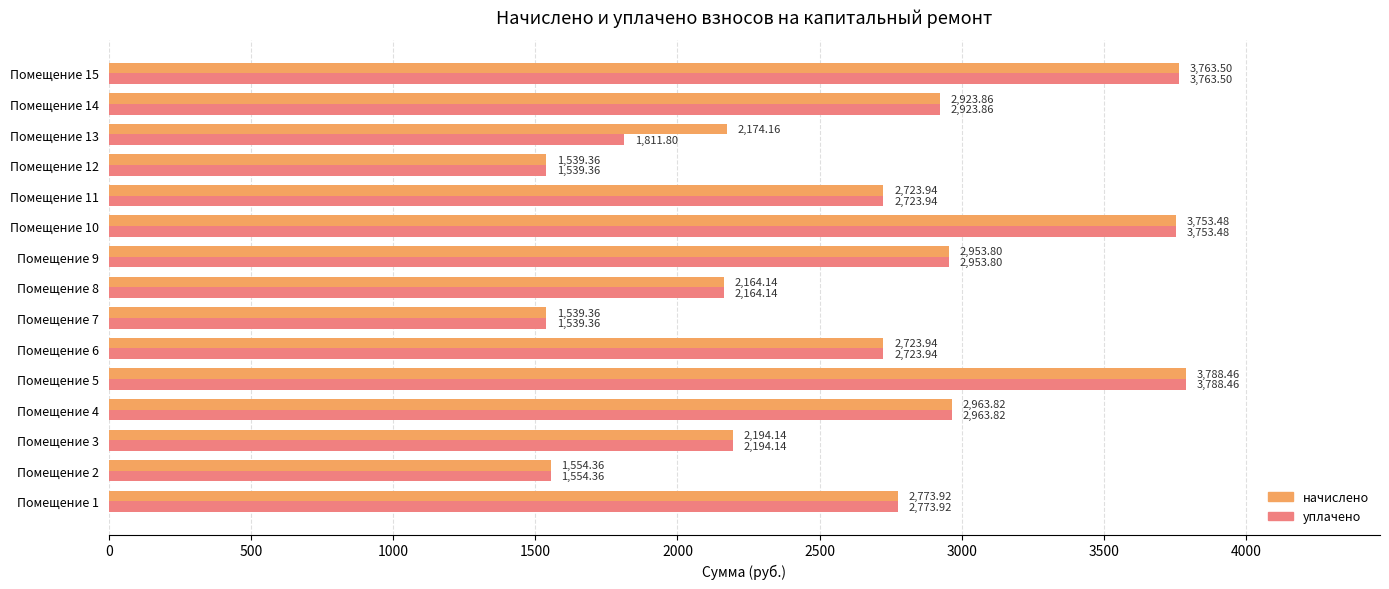

What is the sum of the уплачено values at Помещение 3 and Помещение 11?

4918.1